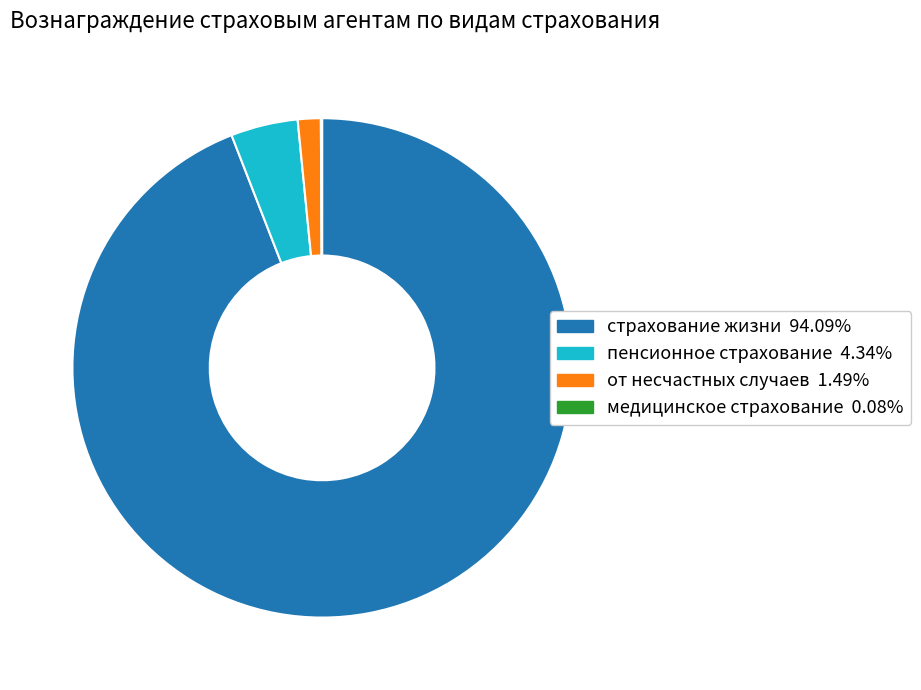

Does any single category account for the majority?

Yes